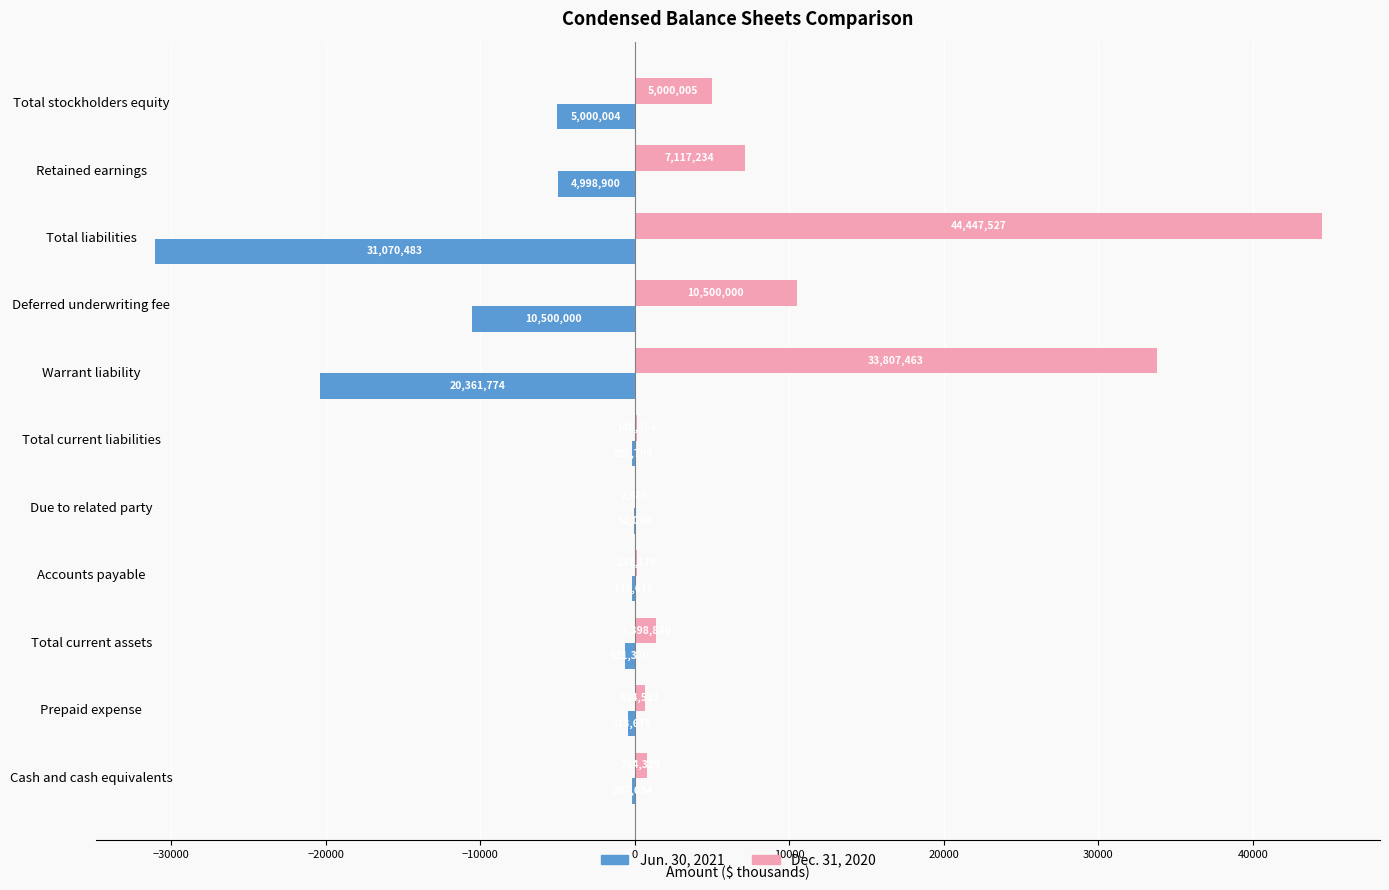

What are all the series names shown in the legend?

Jun. 30, 2021, Dec. 31, 2020